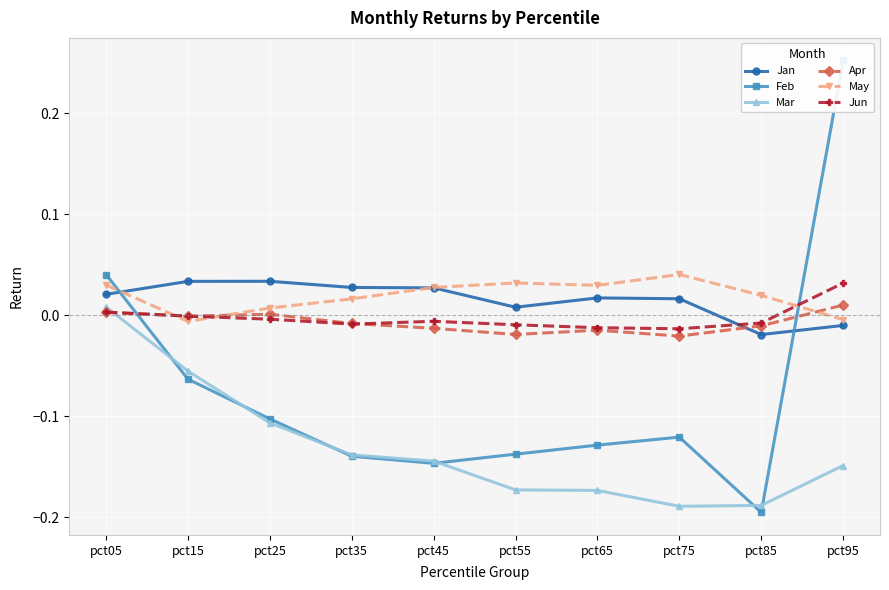

Is it true that Jan equals 0.1 at pct25?

False